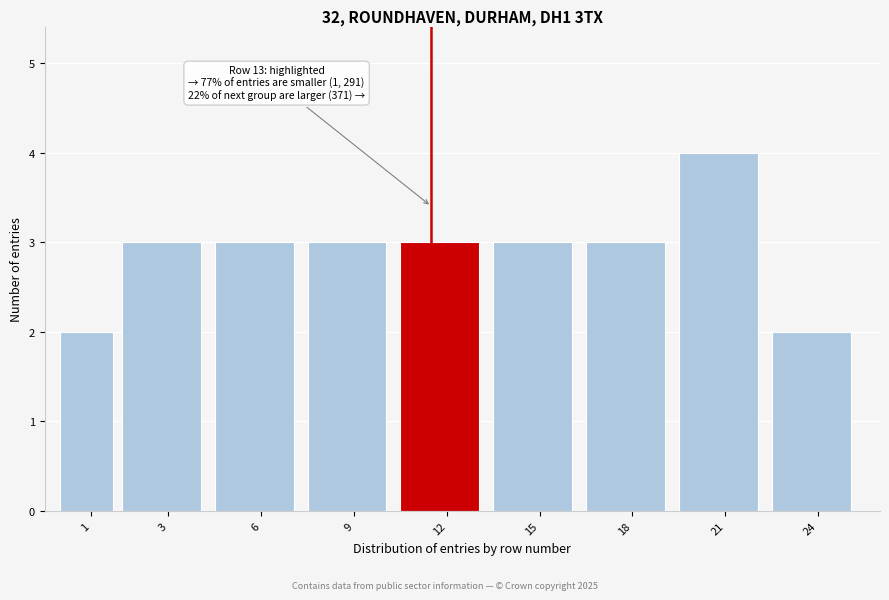

Reading left to right, list all the values displayed in this chart.

1=2	3=3	6=3	9=3	12=3	15=3	18=3	21=4	24=2